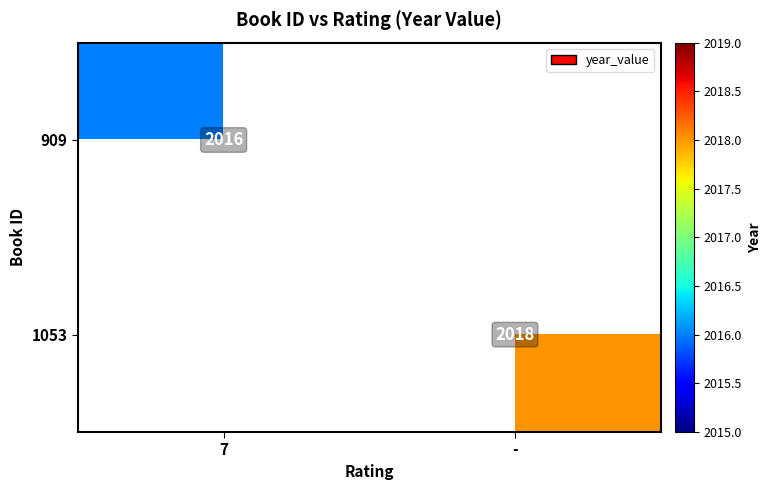

Is the value of 1053 at - greater than the value of 909 at 7?

Yes